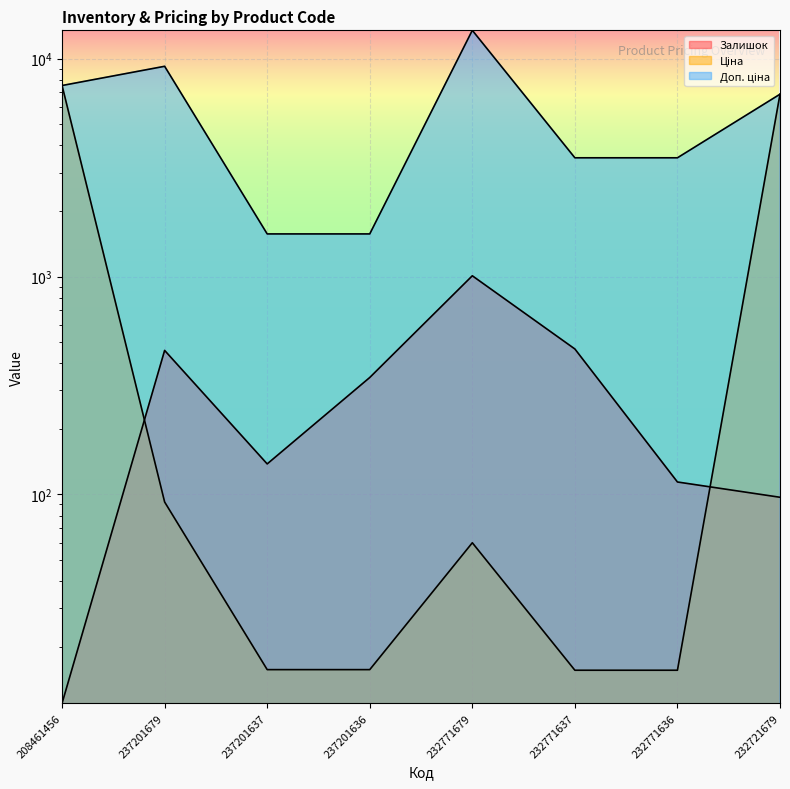

True or false: Залишок and Доп. ціна intersect in this chart.

False